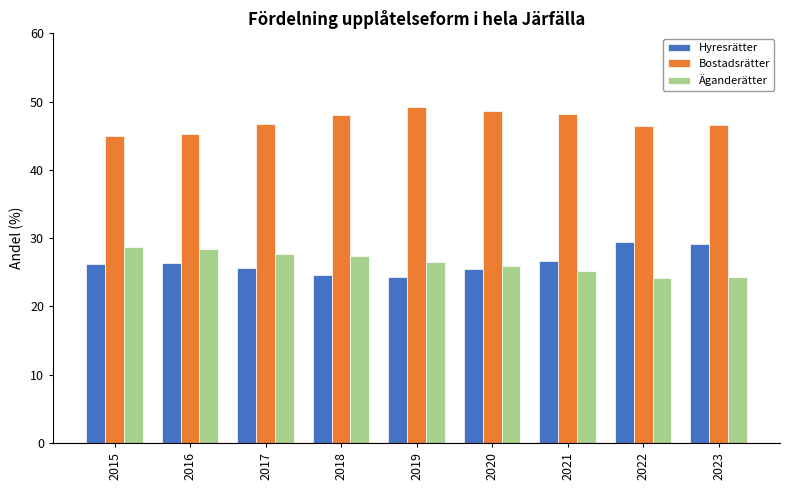

Read the Äganderätter value at 2017.

27.7